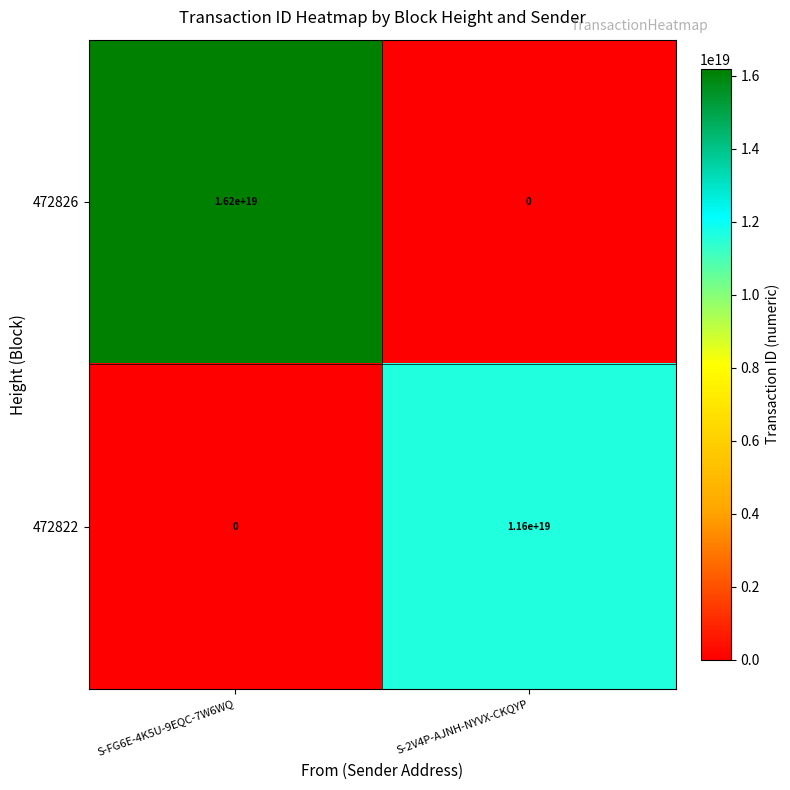

Is the value of 472826 at S-FG6E-4K5U-9EQC-7W6WQ greater than the value of 472822 at S-FG6E-4K5U-9EQC-7W6WQ?

Yes